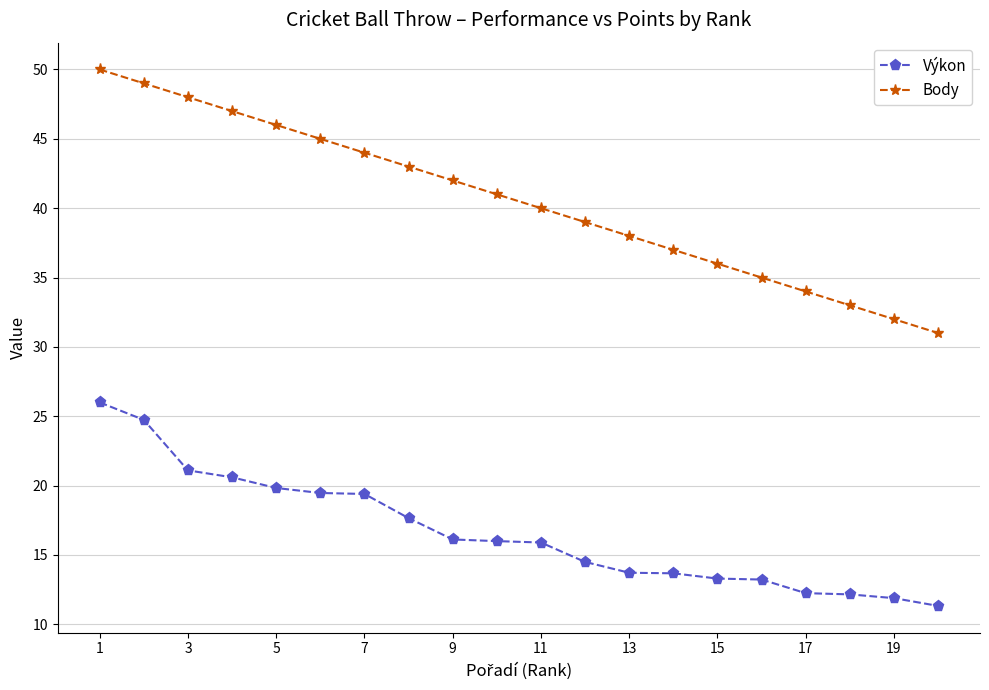

At how many categories does at least one series exceed 26?

20